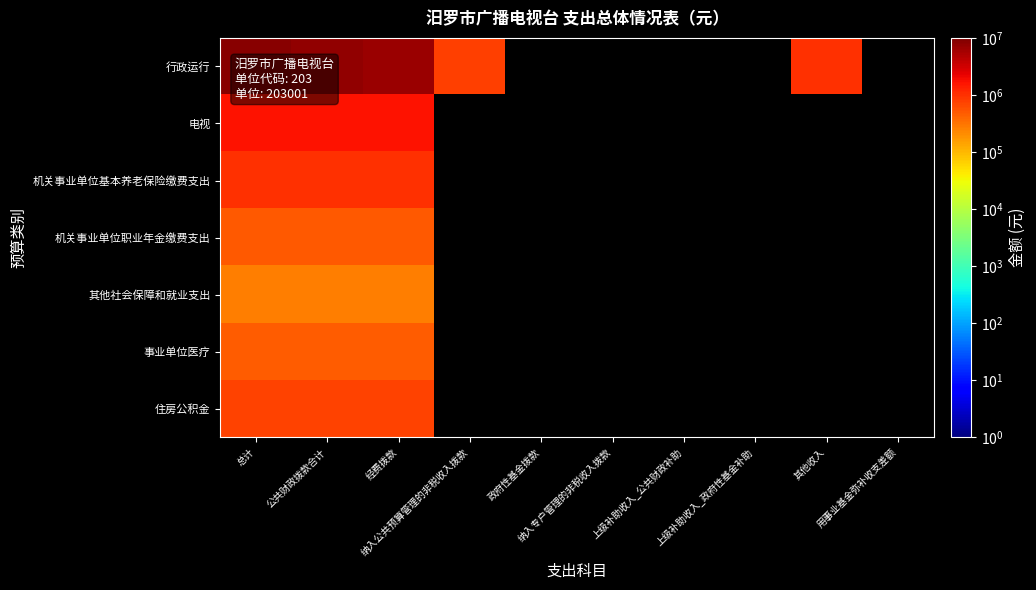

Is the value of 机关事业单位基本养老保险缴费支出 at 总计 greater than the value of 电视 at 纳入专户管理的非税收入拨款?

No